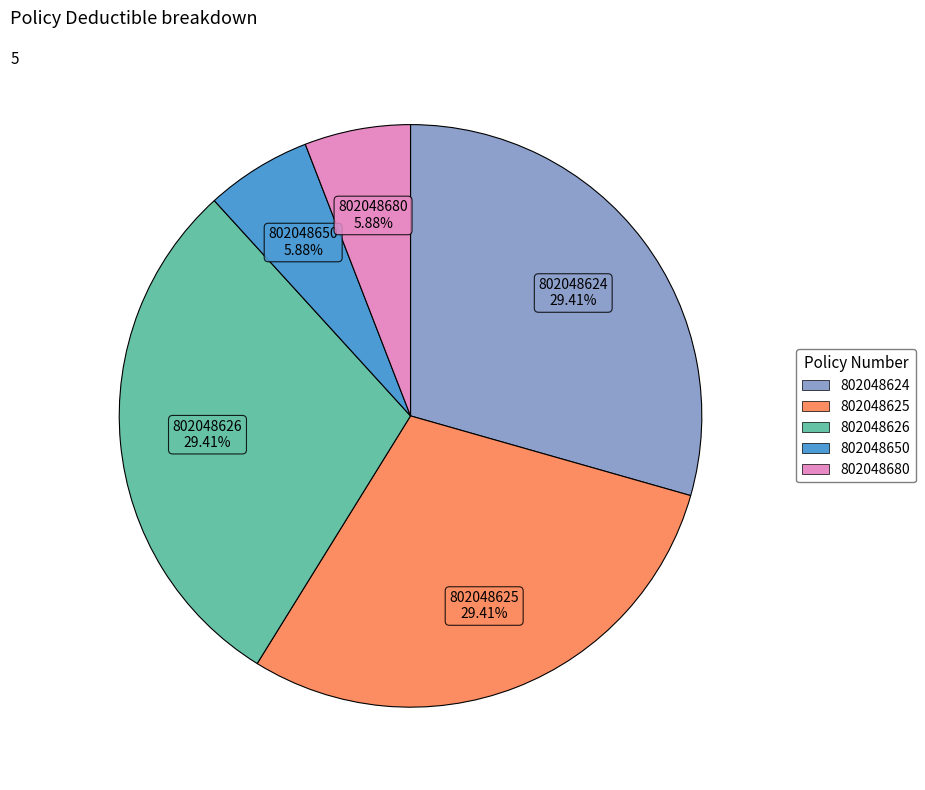

True or false: 802048625 accounts for 20% of the total.

False